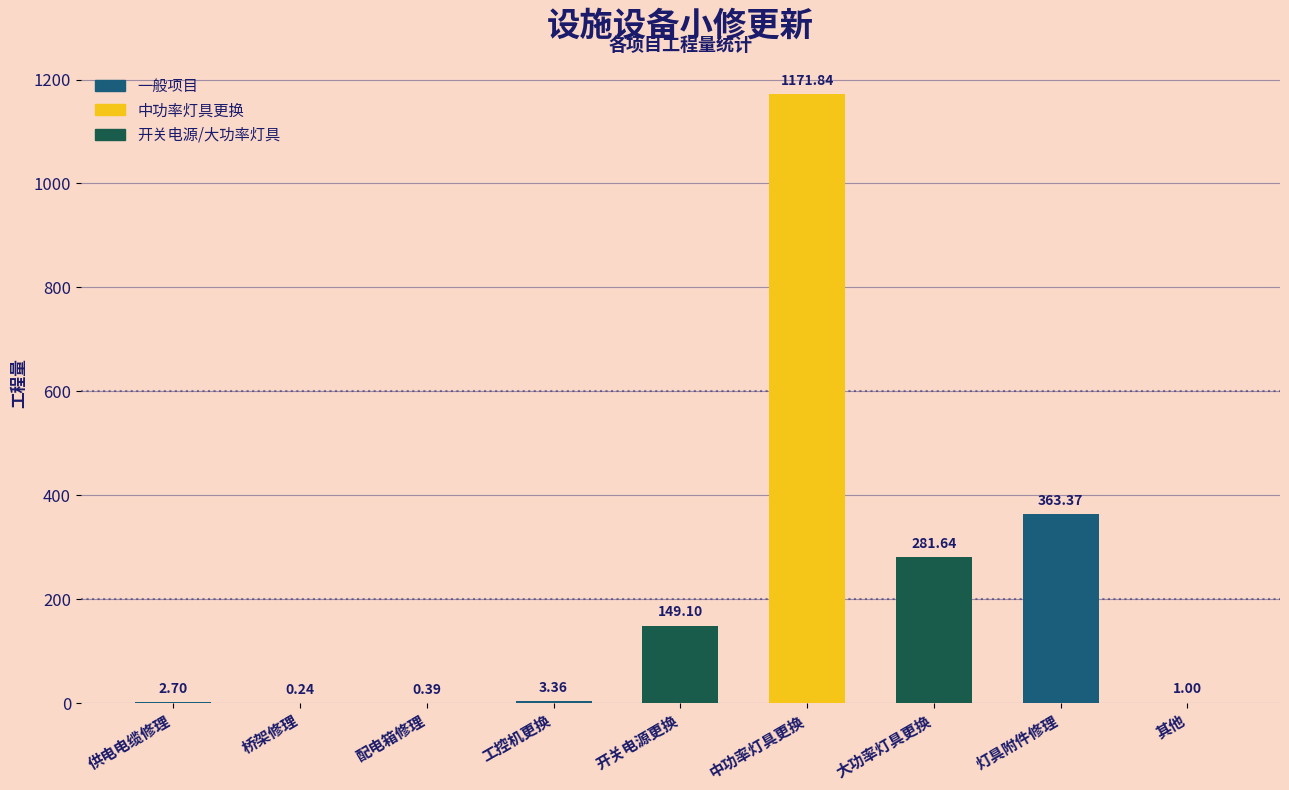

Does the chart contain stacked bars?

No